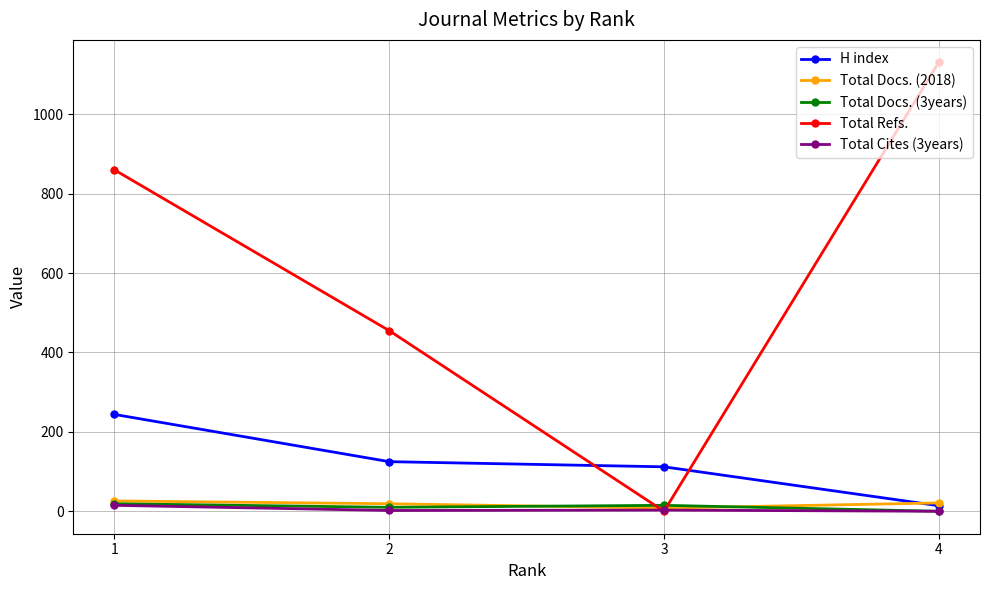

What is the value of the Total Refs. point at the 1st from the left?

860